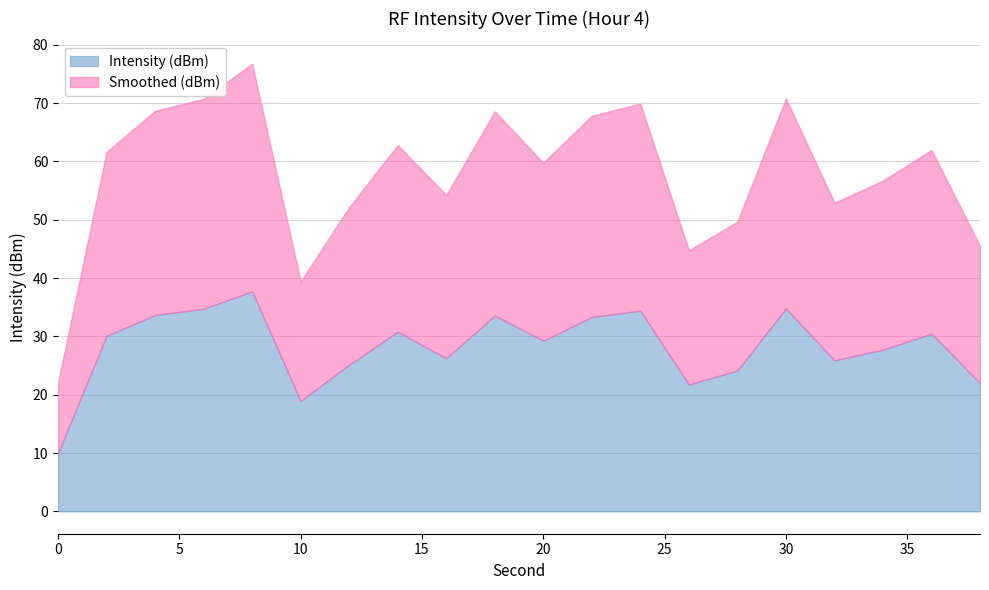

What is the minimum value for Intensity (dBm)?

10.0